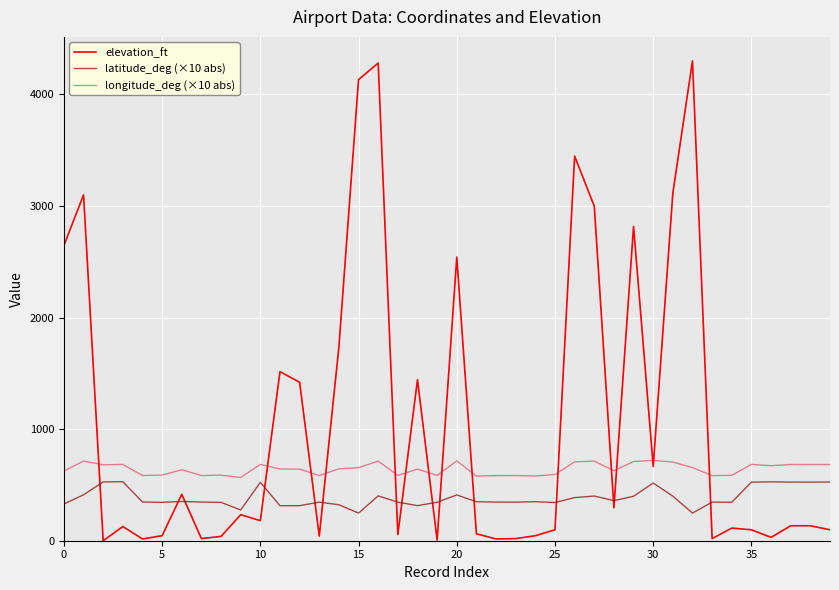

Which series has the largest total across all categories?

elevation_ft